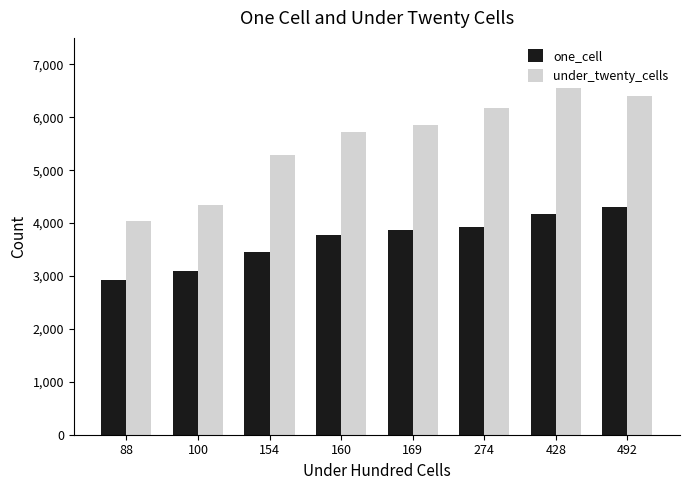

Between 154 and 160, which series saw the biggest shift?

under_twenty_cells